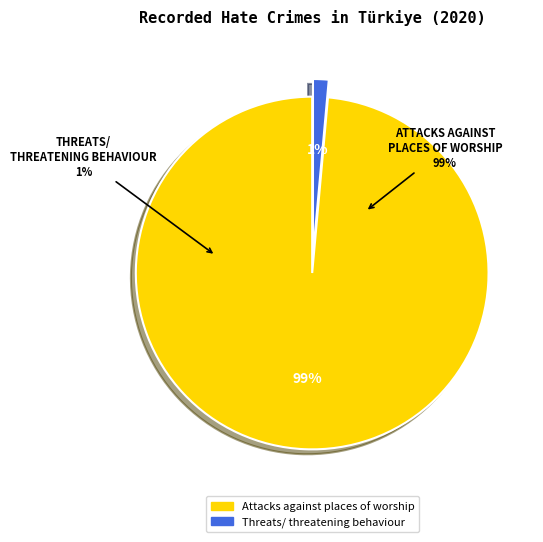

Do Threats/ threatening behaviour and Attacks against places of worship together represent more than half of the pie?

Yes